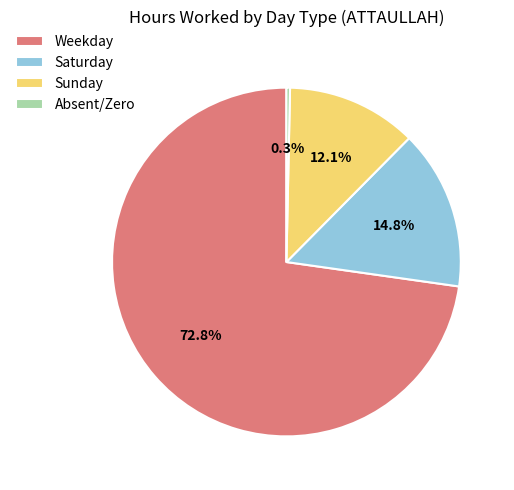

Which has a higher value, Saturday or Weekday?

Weekday